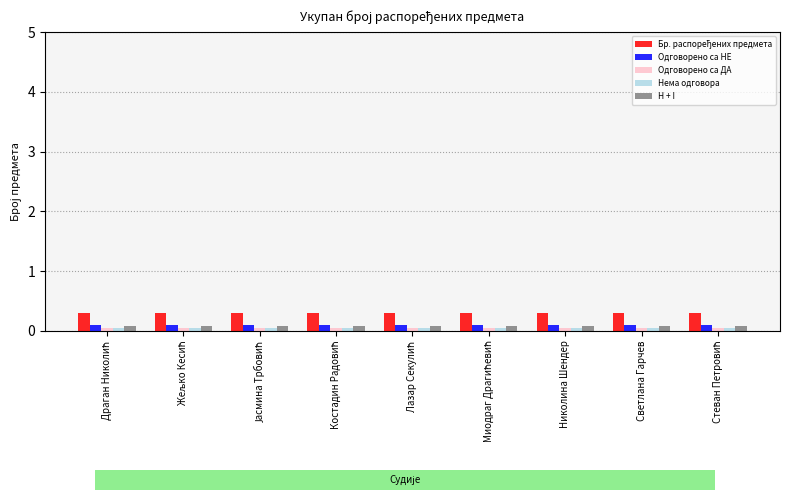

How many bars are there in each group?

5